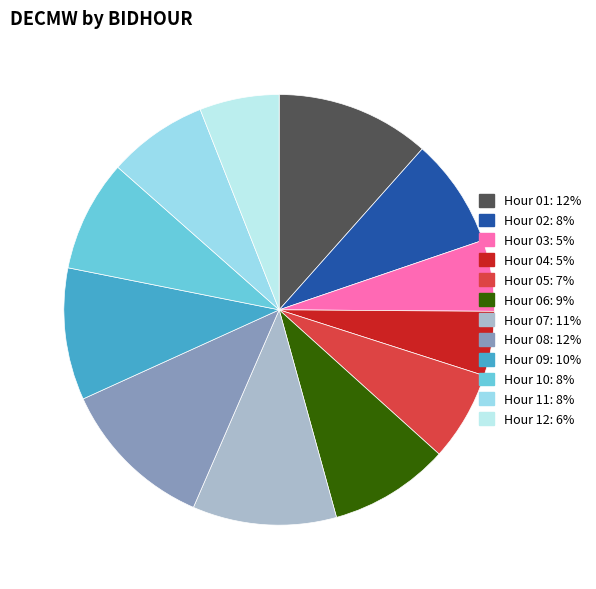

What is the smallest slice in the pie chart?

Hour 04: 5%